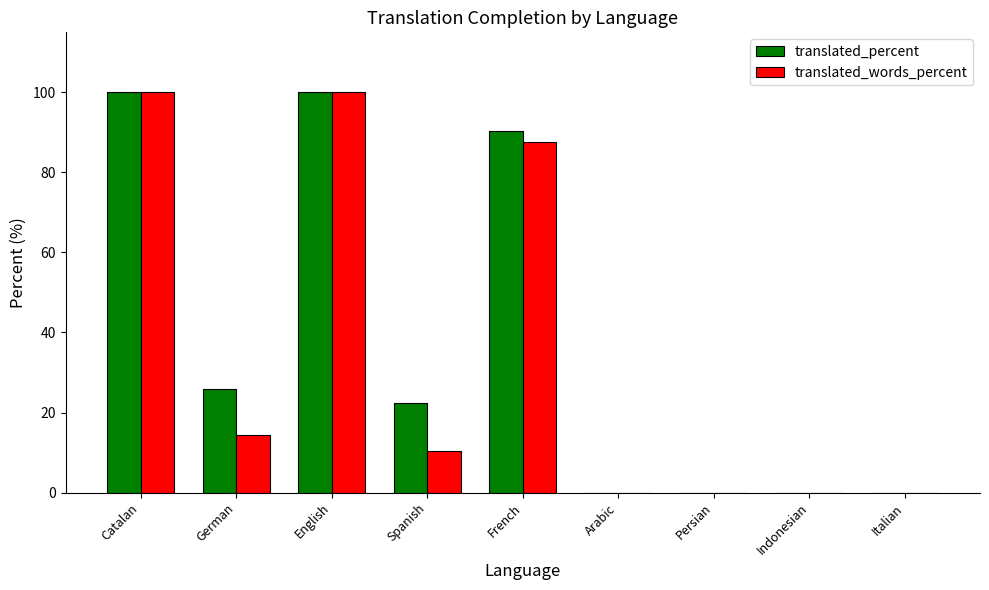

What is the sum of all translated_percent values?

338.6